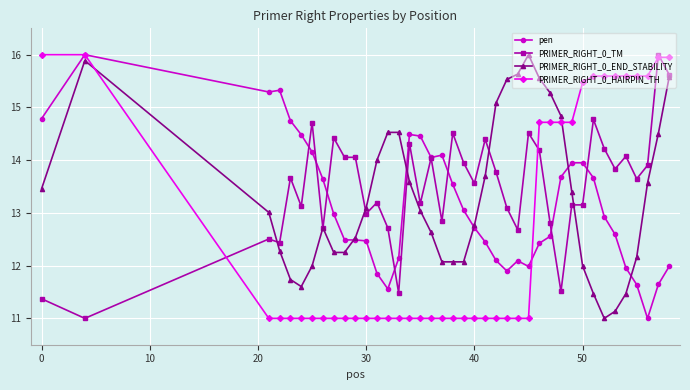

What is the minimum value shown in the chart?

11.0